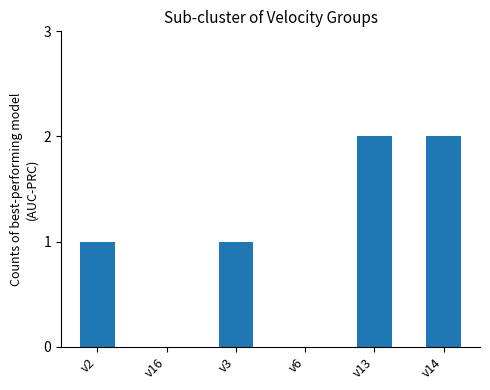

What is the sum of all values?

6